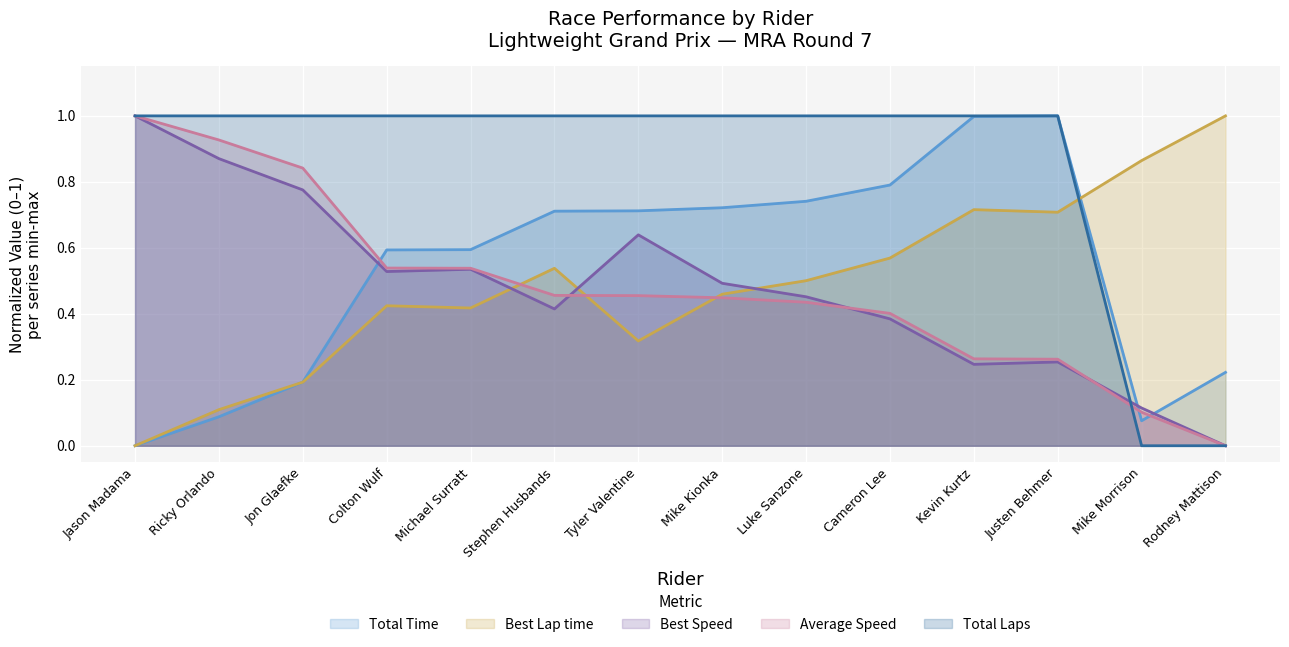

The value of Total Laps at Colton Wulf is 1.0. True or false?

True